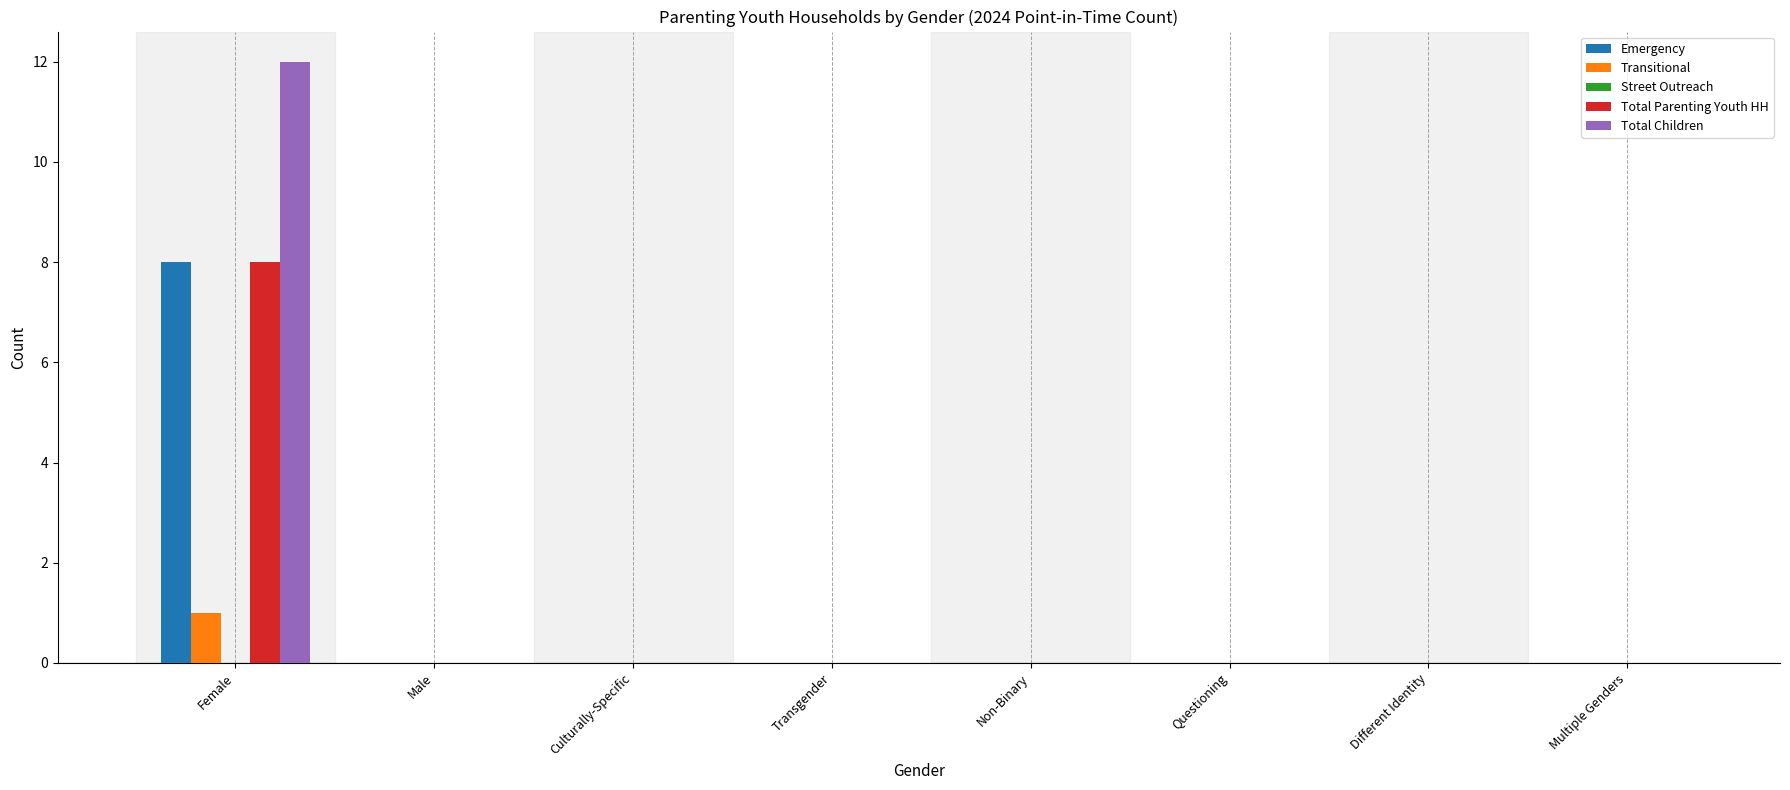

At which category does the chart reach its peak across all series?

Female